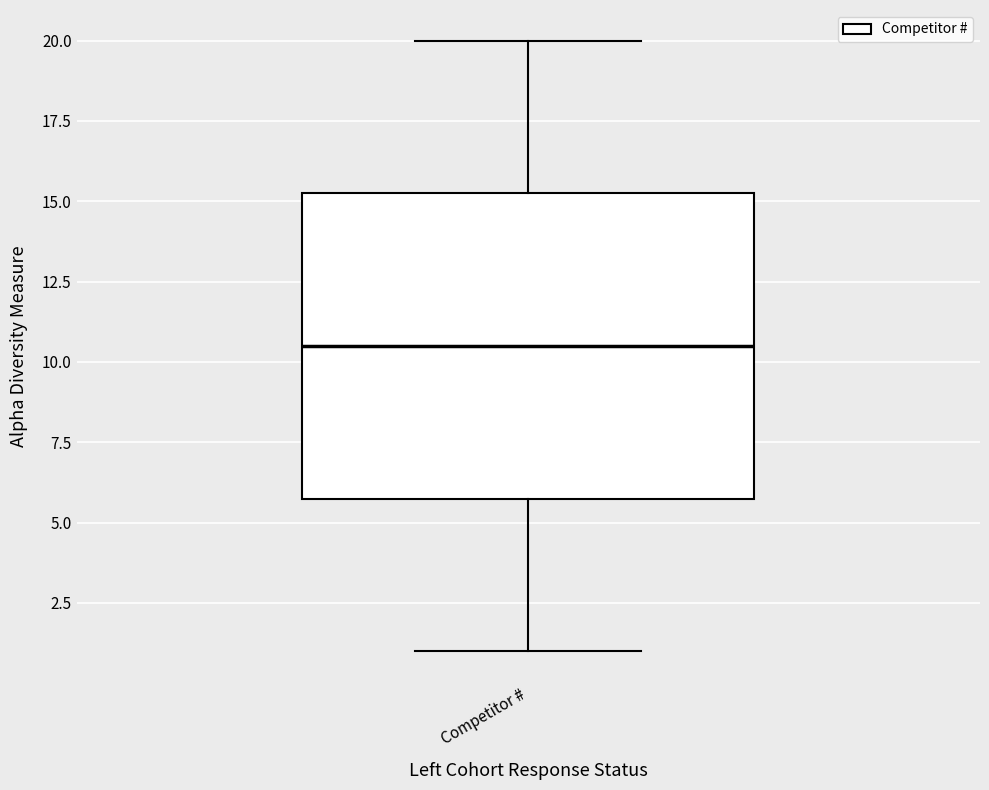

Transcribe this box plot: give where the median line is, the range the box spans, and where the two whiskers end, as read against the y-axis. The values are not printed on the chart, so give them approximately, as read against the axis.

median 10.5, box 6.0 to 15.5, whiskers 1.0 to 20.0